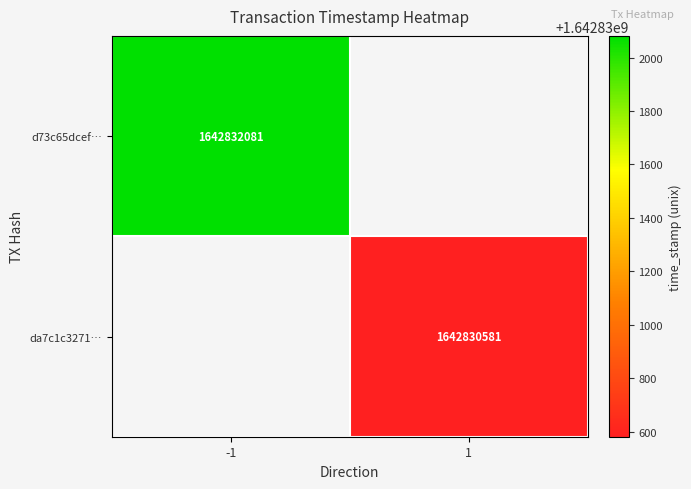

Count the number of categories in the chart.

2